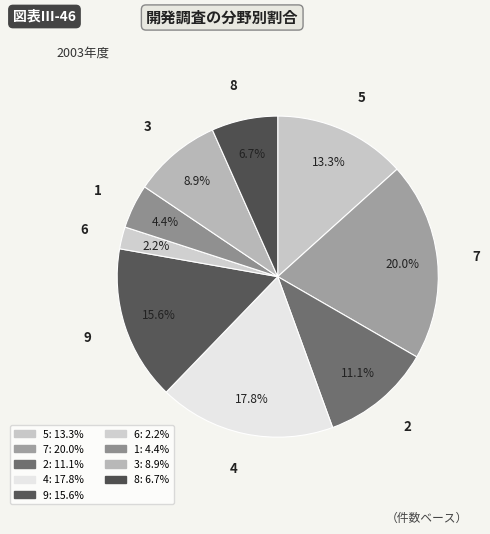

Combined, do 9 and 5 account for over 50%?

No